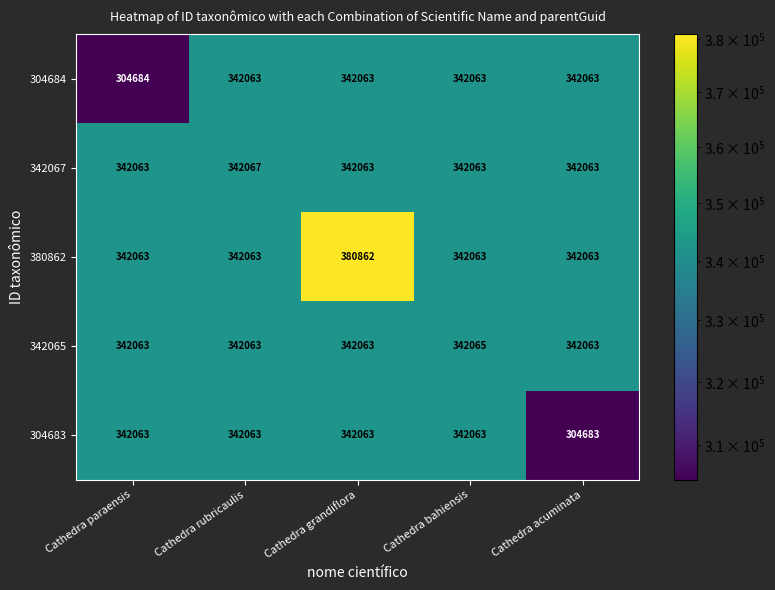

Which series has the widest spread of values?

380862